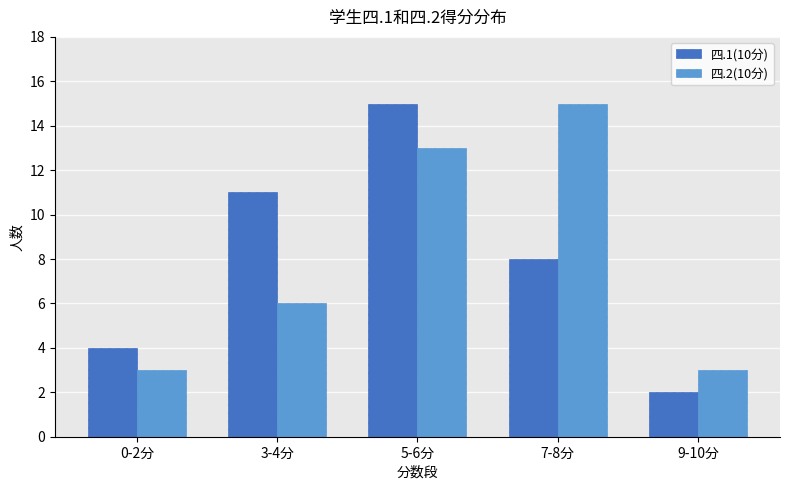

Is it true that 四.2(10分) equals 3 at 3-4分?

False